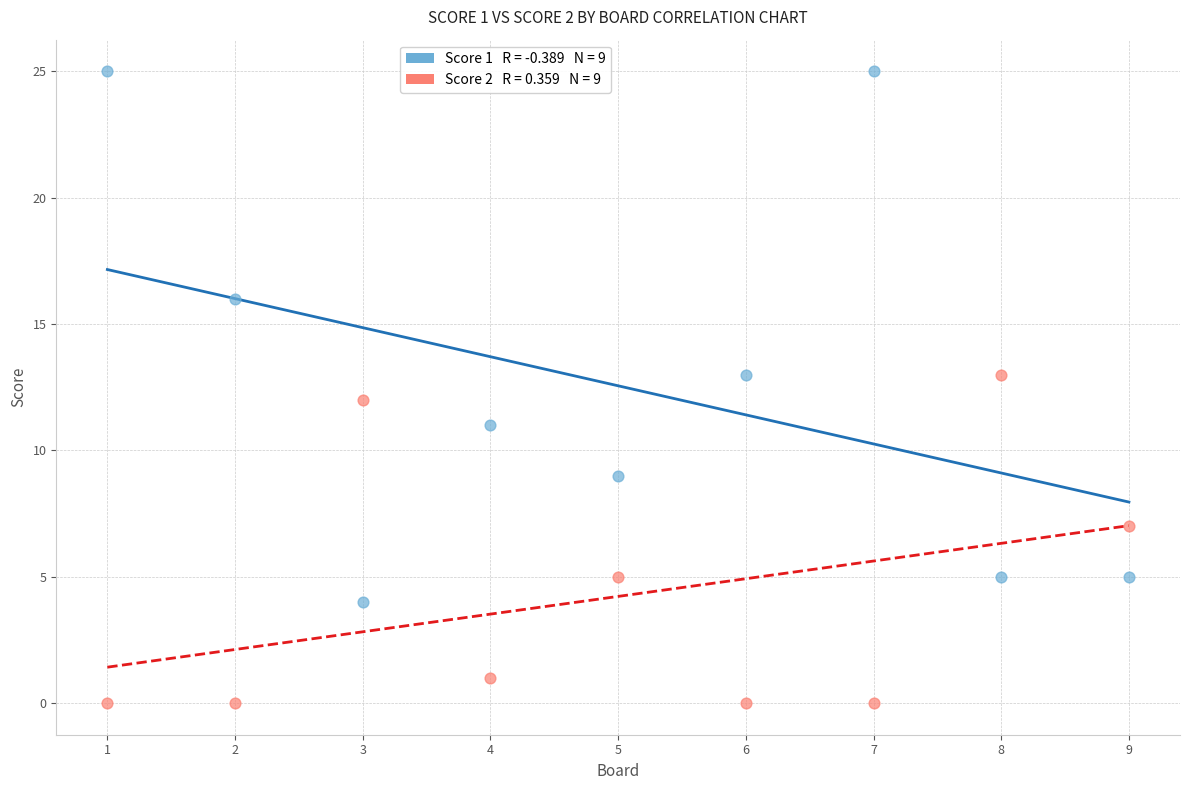

Across all data points, what is the range of X values (max minus min)?

8